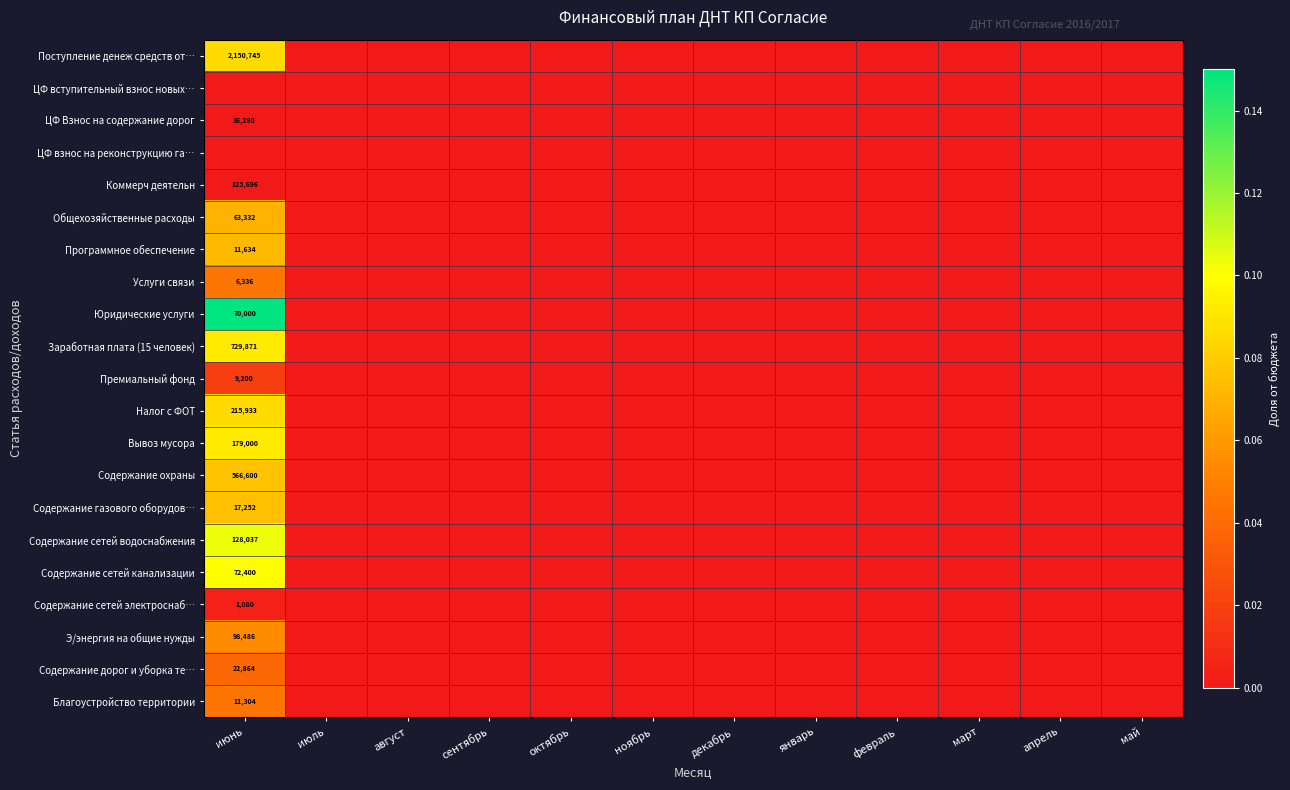

Rank the series by their maximum value, from highest to lowest.

Юридические услуги, Содержание сетей водоснабжения, Содержание сетей канализации, Заработная плата (15 человек), Вывоз мусора, Налог с ФОТ, Поступление денеж средств от…, Содержание охраны, Содержание газового оборудов…, Программное обеспечение, Общехозяйственные расходы, Э/энергия на общие нужды, Услуги связи, Благоустройство территории, Содержание дорог и уборка те…, Премиальный фонд, Содержание сетей электроснаб…, ЦФ вступительный взнос новых…, ЦФ Взнос на содержание дорог, ЦФ взнос на реконструкцию га…, Коммерч деятельн